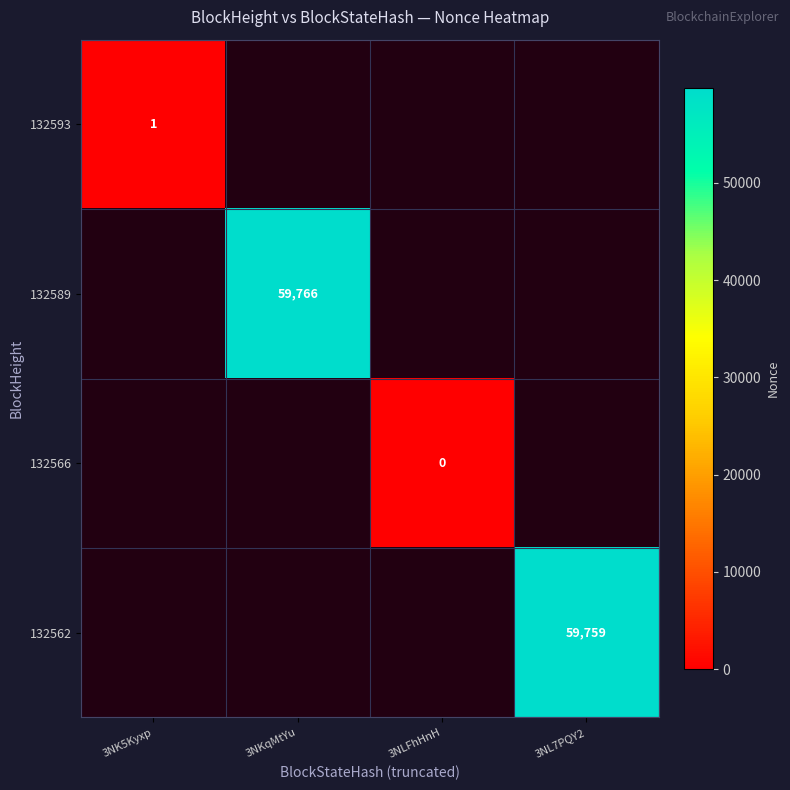

Is it true that 132562 equals 28514 at 3NL7PQY2?

False